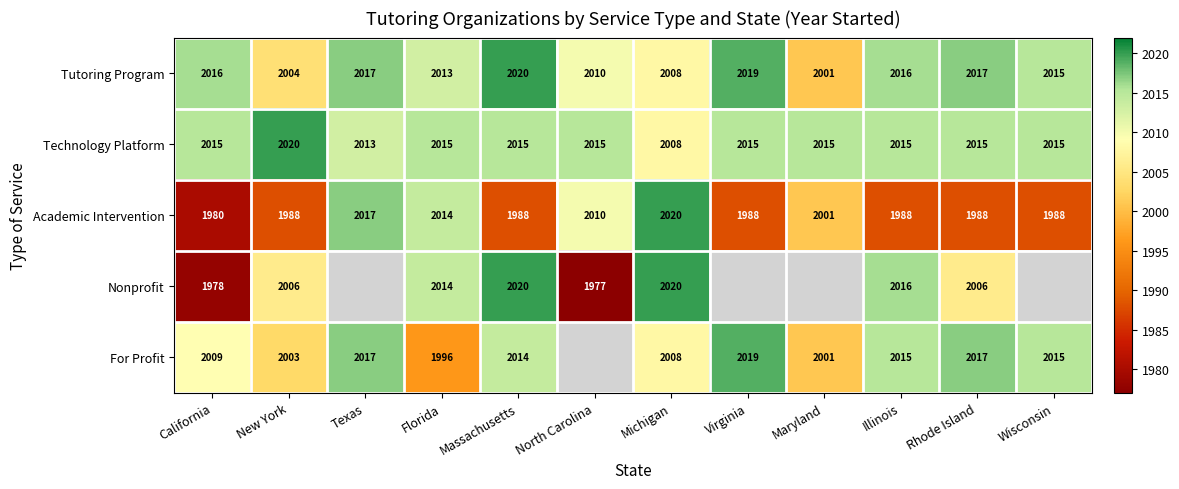

At which label does Tutoring Program reach its minimum?

Maryland